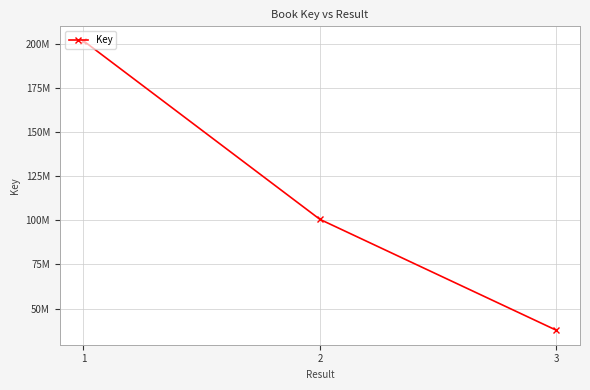

Reading left to right, list all the values displayed in this chart.

201962835	100619707	37656846